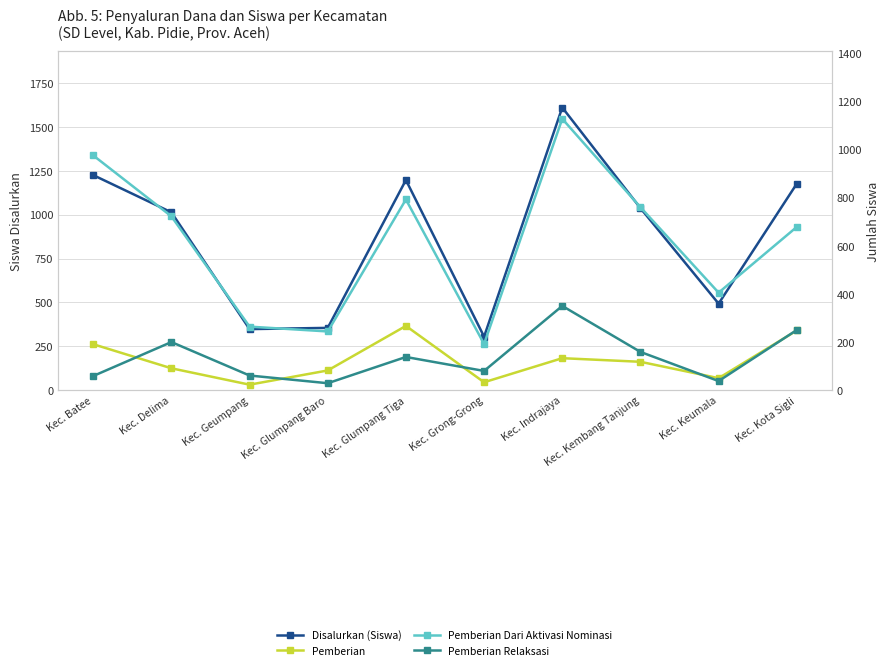

How many lines are shown in the chart?

4